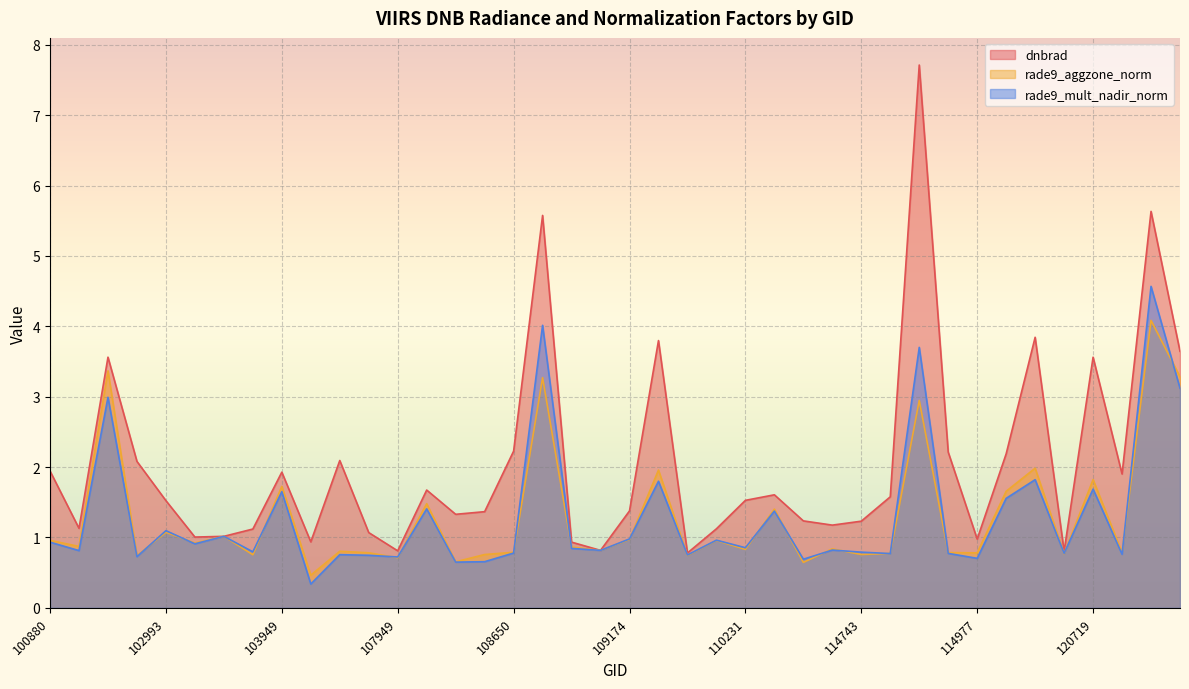

Is it true that rade9_mult_nadir_norm equals 0.9 at 108474?

False